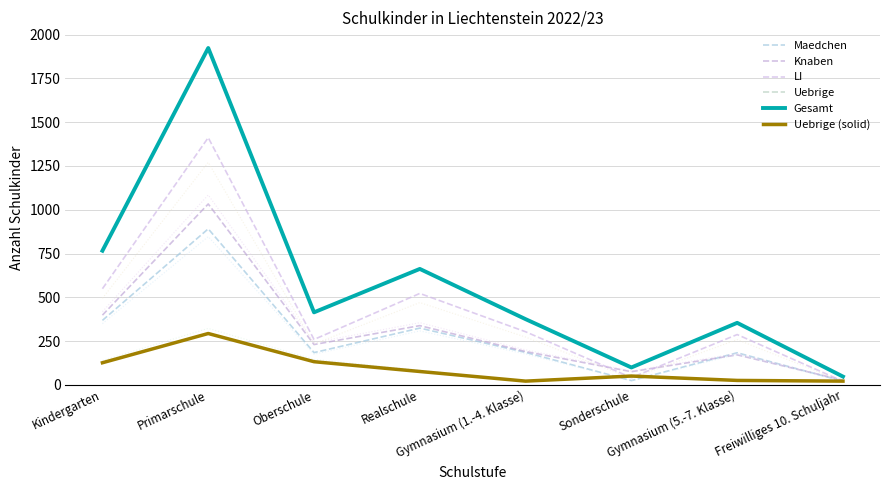

What is the minimum value for Uebrige (solid)?

21